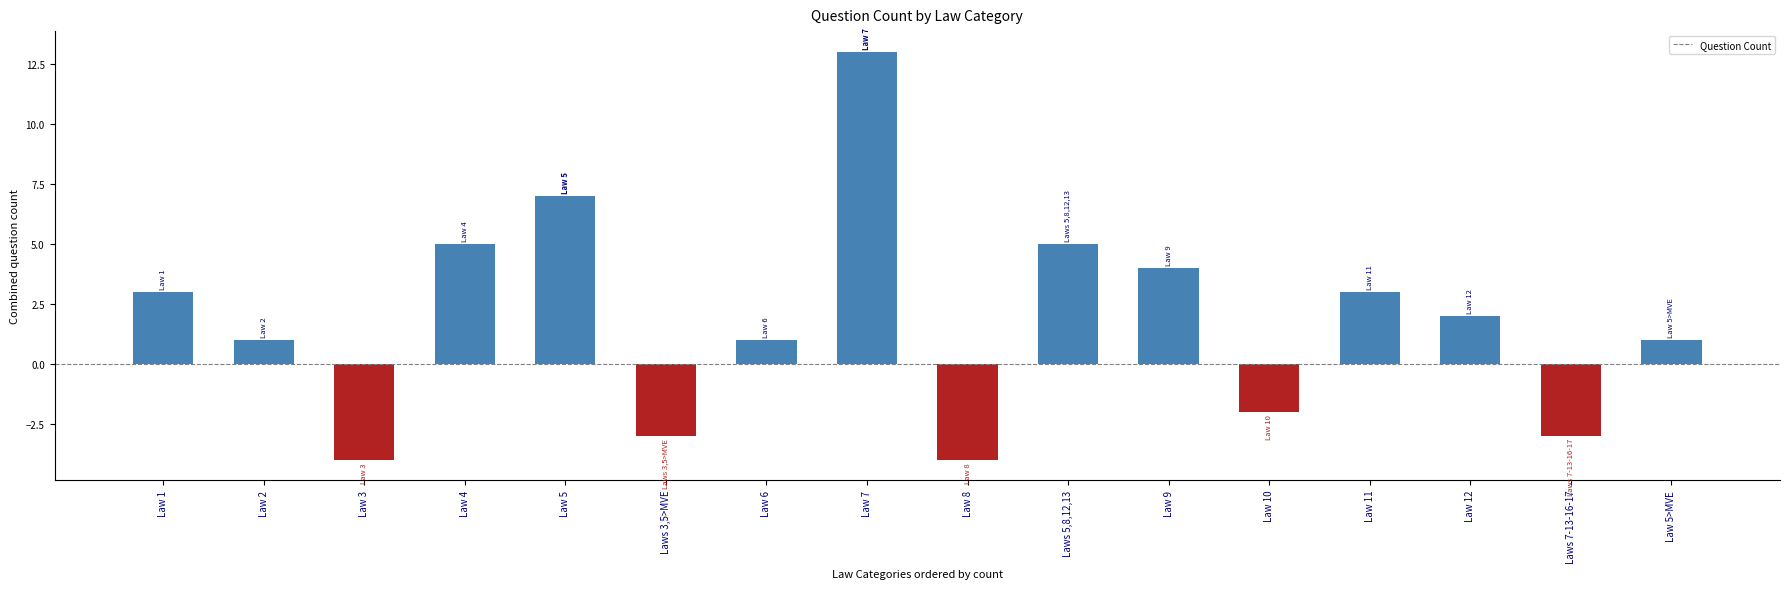

What is the maximum value shown in the chart?

13